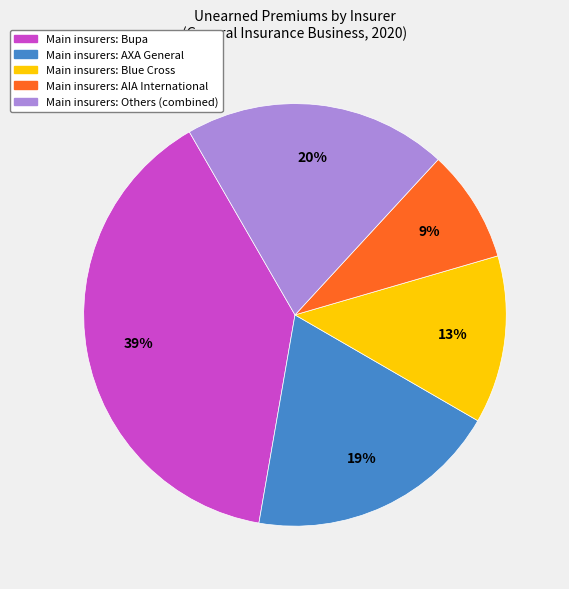

To the nearest percent, what is the difference between the largest and smallest slice percentages?

30%